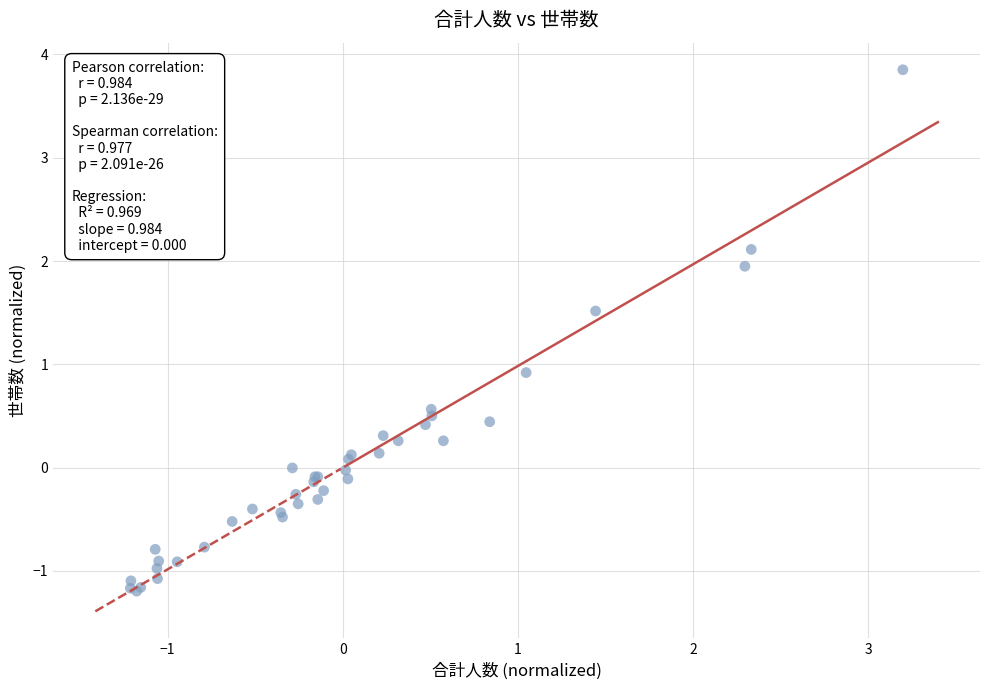

What Y value in the scatter plot is closest to 1?

0.9